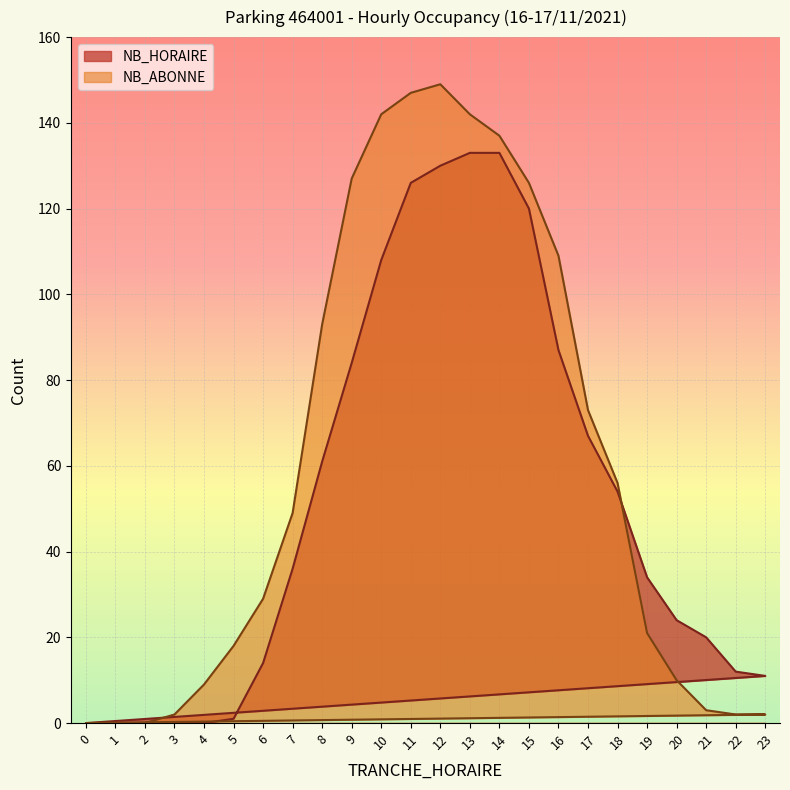

Between 6 and 8, which series saw the biggest shift?

NB_ABONNE